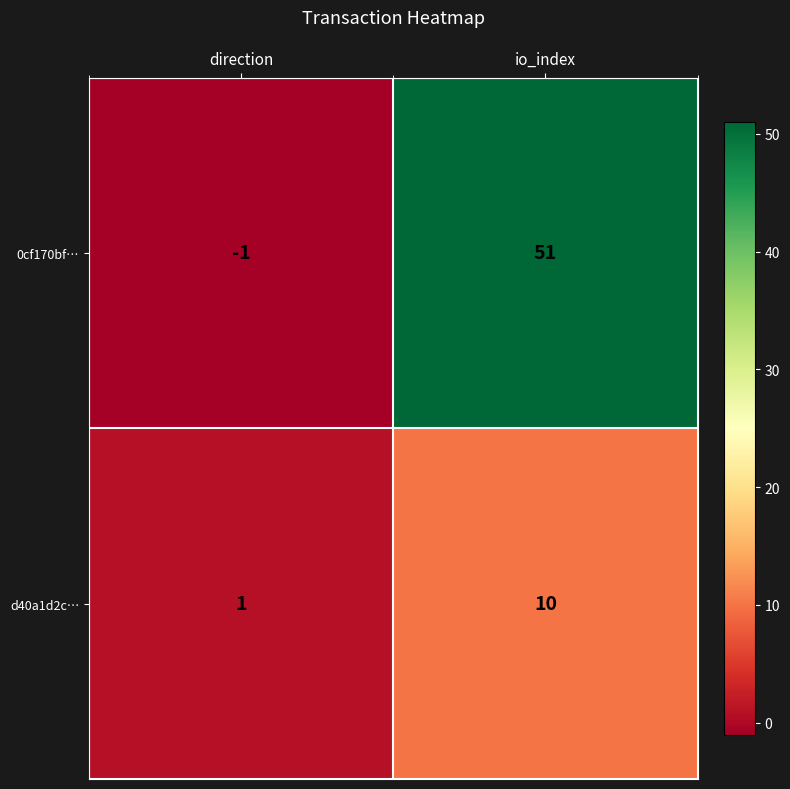

What is the spread (max minus min) of values at io_index?

41